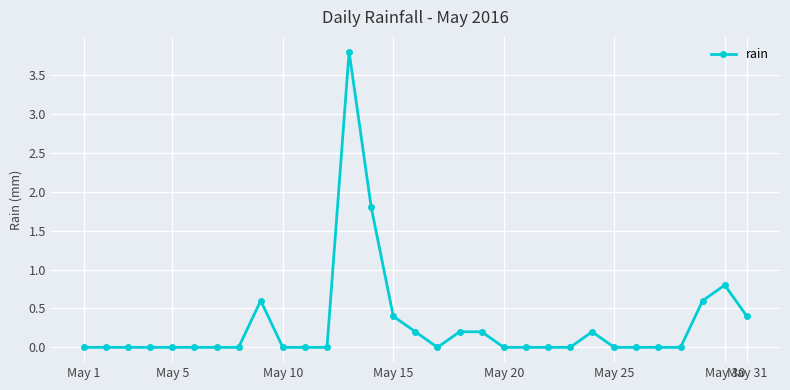

True or false: there are more than 2 points higher than both neighbors.

True